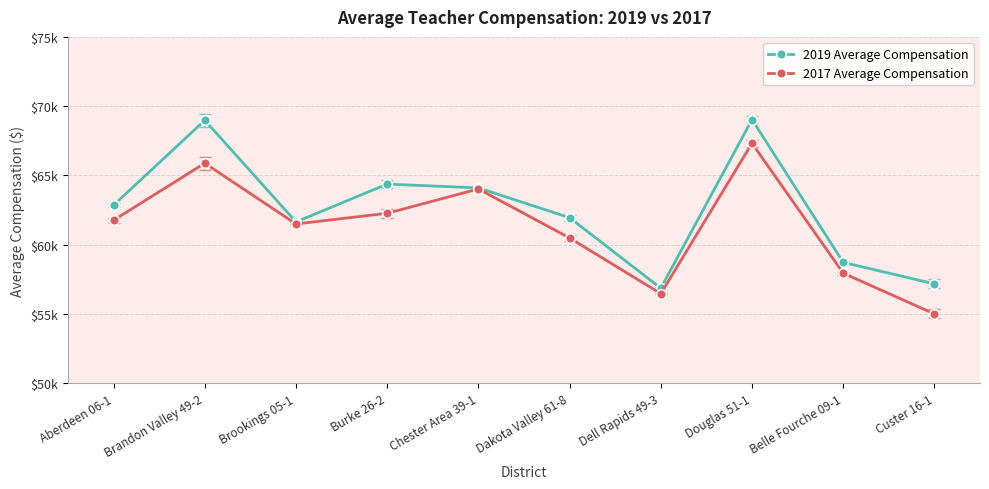

Which has a higher value, Brookings 05-1 or Dell Rapids 49-3?

Brookings 05-1